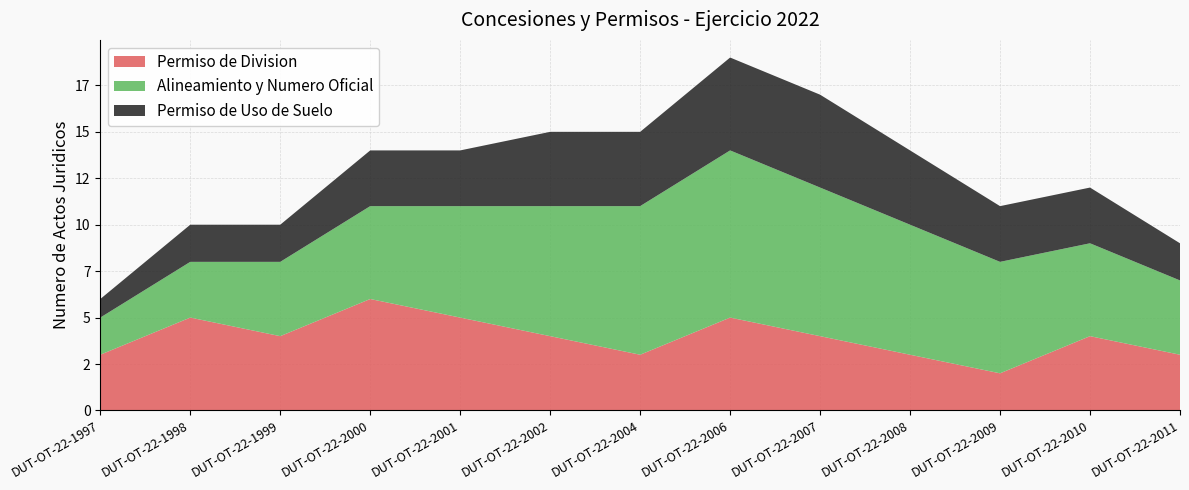

Reading left to right, list all the values displayed in this chart.

Permiso de Division: DUT-OT-22-1997=3	DUT-OT-22-1998=5	DUT-OT-22-1999=4	DUT-OT-22-2000=6	DUT-OT-22-2001=5	DUT-OT-22-2002=4	DUT-OT-22-2004=3	DUT-OT-22-2006=5	DUT-OT-22-2007=4	DUT-OT-22-2008=3	DUT-OT-22-2009=2	DUT-OT-22-2010=4	DUT-OT-22-2011=3
Alineamiento y Numero Oficial: DUT-OT-22-1997=2	DUT-OT-22-1998=3	DUT-OT-22-1999=4	DUT-OT-22-2000=5	DUT-OT-22-2001=6	DUT-OT-22-2002=7	DUT-OT-22-2004=8	DUT-OT-22-2006=9	DUT-OT-22-2007=8	DUT-OT-22-2008=7	DUT-OT-22-2009=6	DUT-OT-22-2010=5	DUT-OT-22-2011=4
Permiso de Uso de Suelo: DUT-OT-22-1997=1	DUT-OT-22-1998=2	DUT-OT-22-1999=2	DUT-OT-22-2000=3	DUT-OT-22-2001=3	DUT-OT-22-2002=4	DUT-OT-22-2004=4	DUT-OT-22-2006=5	DUT-OT-22-2007=5	DUT-OT-22-2008=4	DUT-OT-22-2009=3	DUT-OT-22-2010=3	DUT-OT-22-2011=2